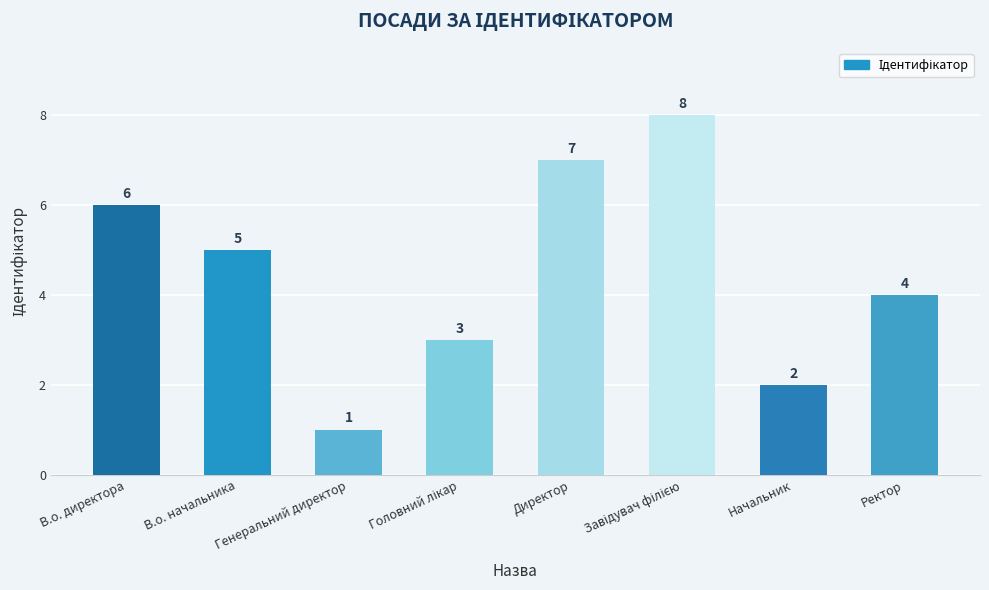

What position from the right is Ректор?

1